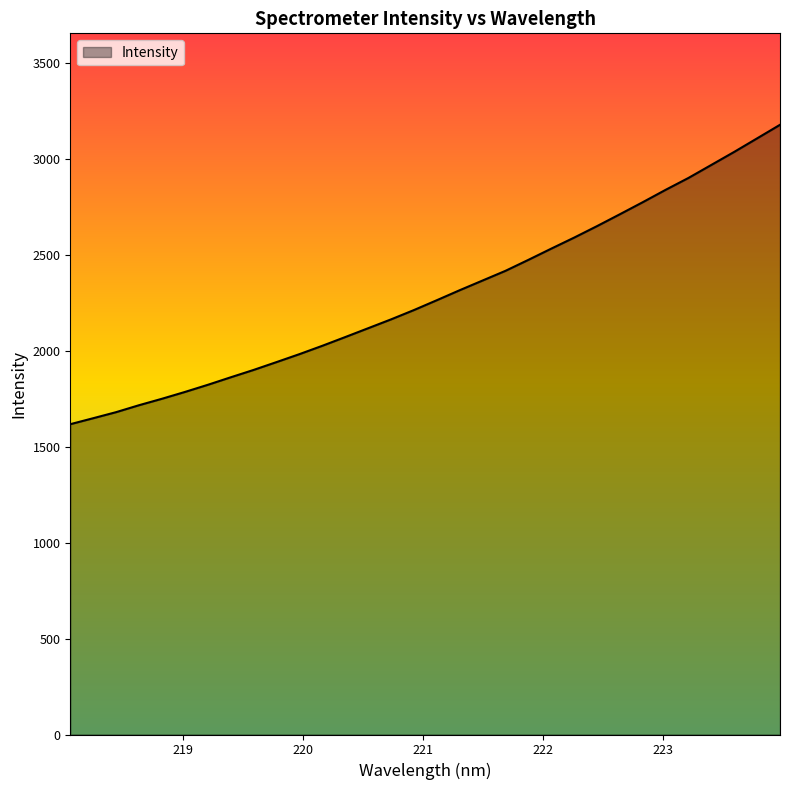

Reading right to left, list all the values displayed in this chart.

3179.2	3108.5	3038.0	2970.1	2902.2	2840.2	2775.6	2712.8	2650.8	2590.9	2533.4	2474.9	2417.7	2367.2	2316.7	2264.5	2213.1	2164.6	2118.4	2072.3	2026.8	1983.3	1941.8	1901.0	1862.5	1823.3	1786.1	1750.6	1717.0	1680.8	1649.2	1618.0